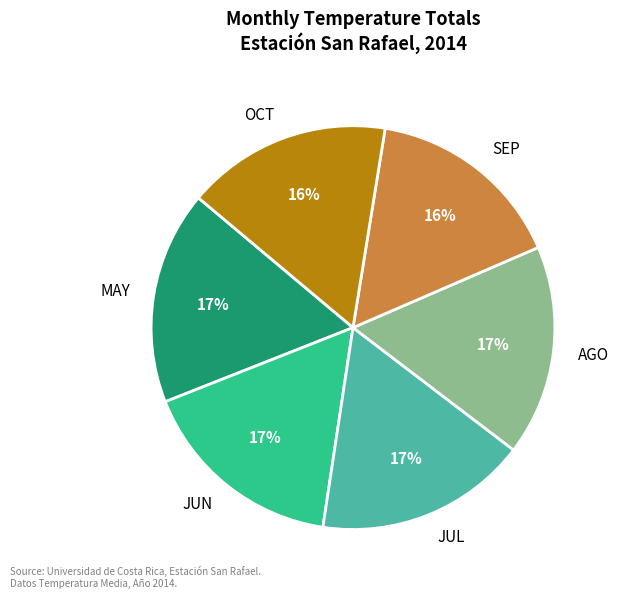

The JUN slice represents 7% of the pie. True or false?

False